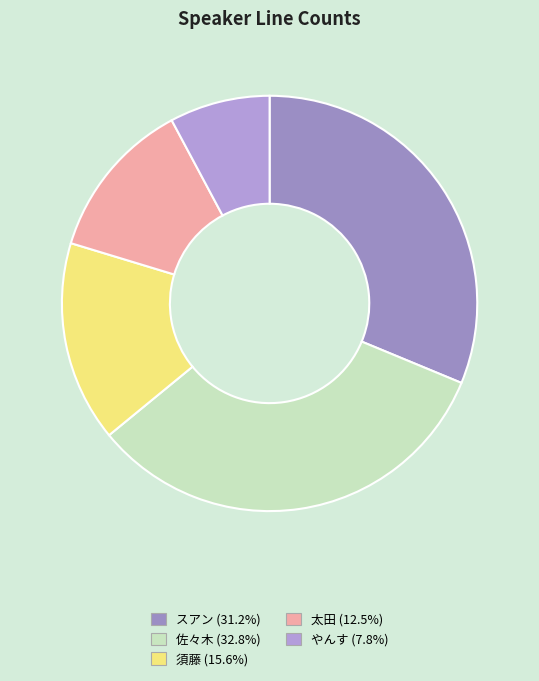

How many slices are in this pie chart?

5